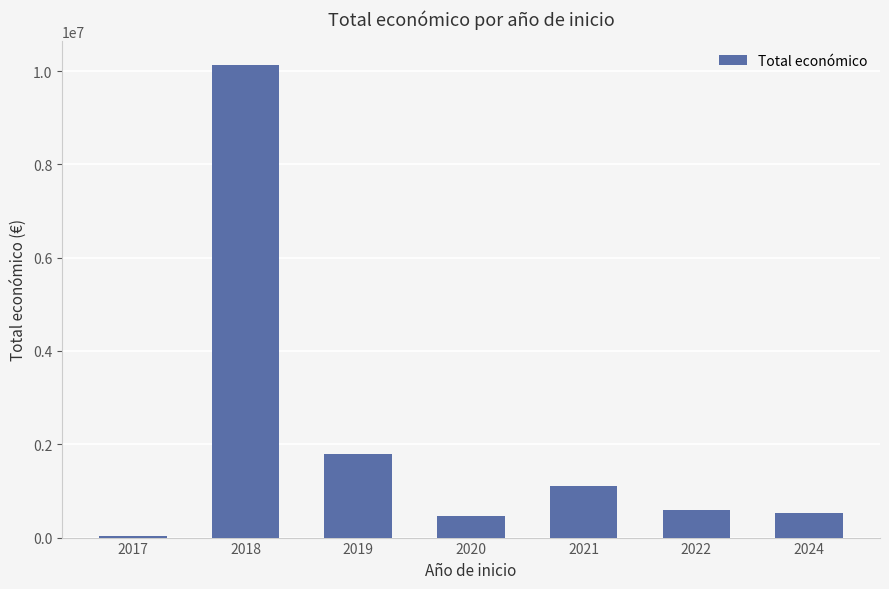

What is the smallest value displayed?

40814